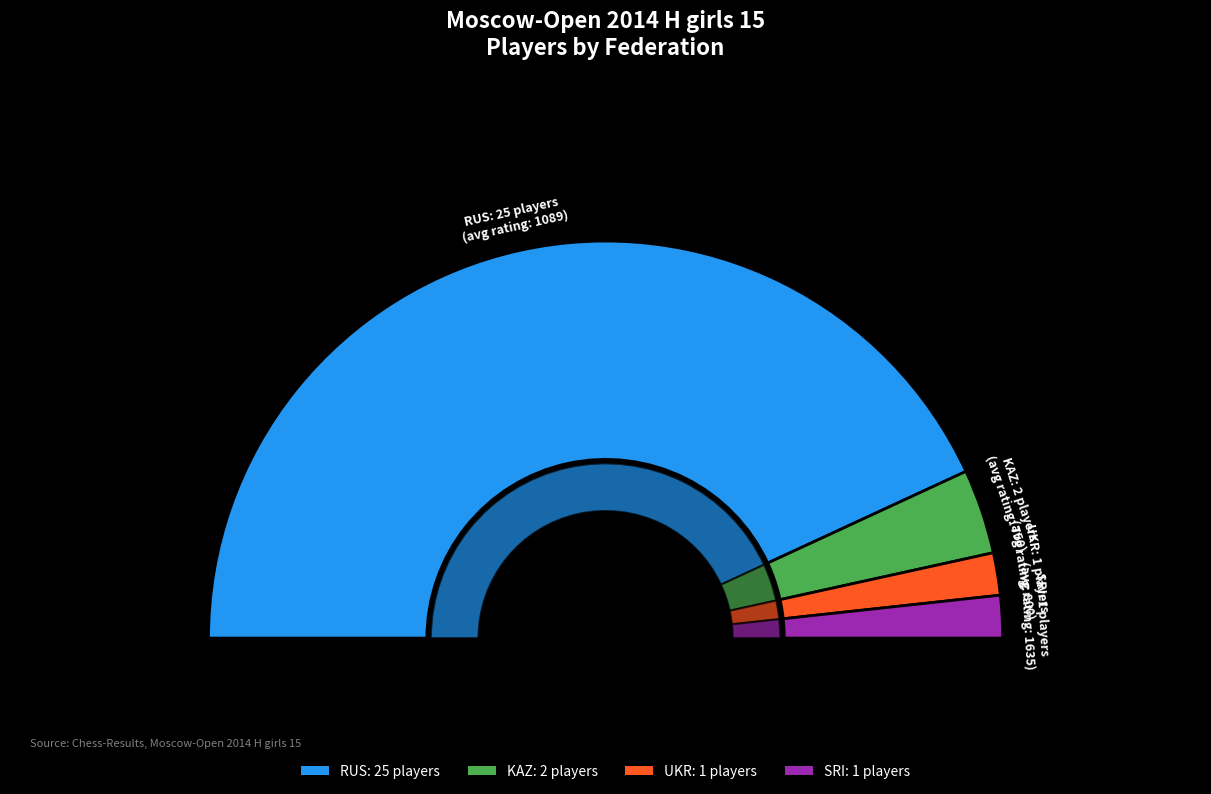

True or false: SRI accounts for 17% of the total.

False